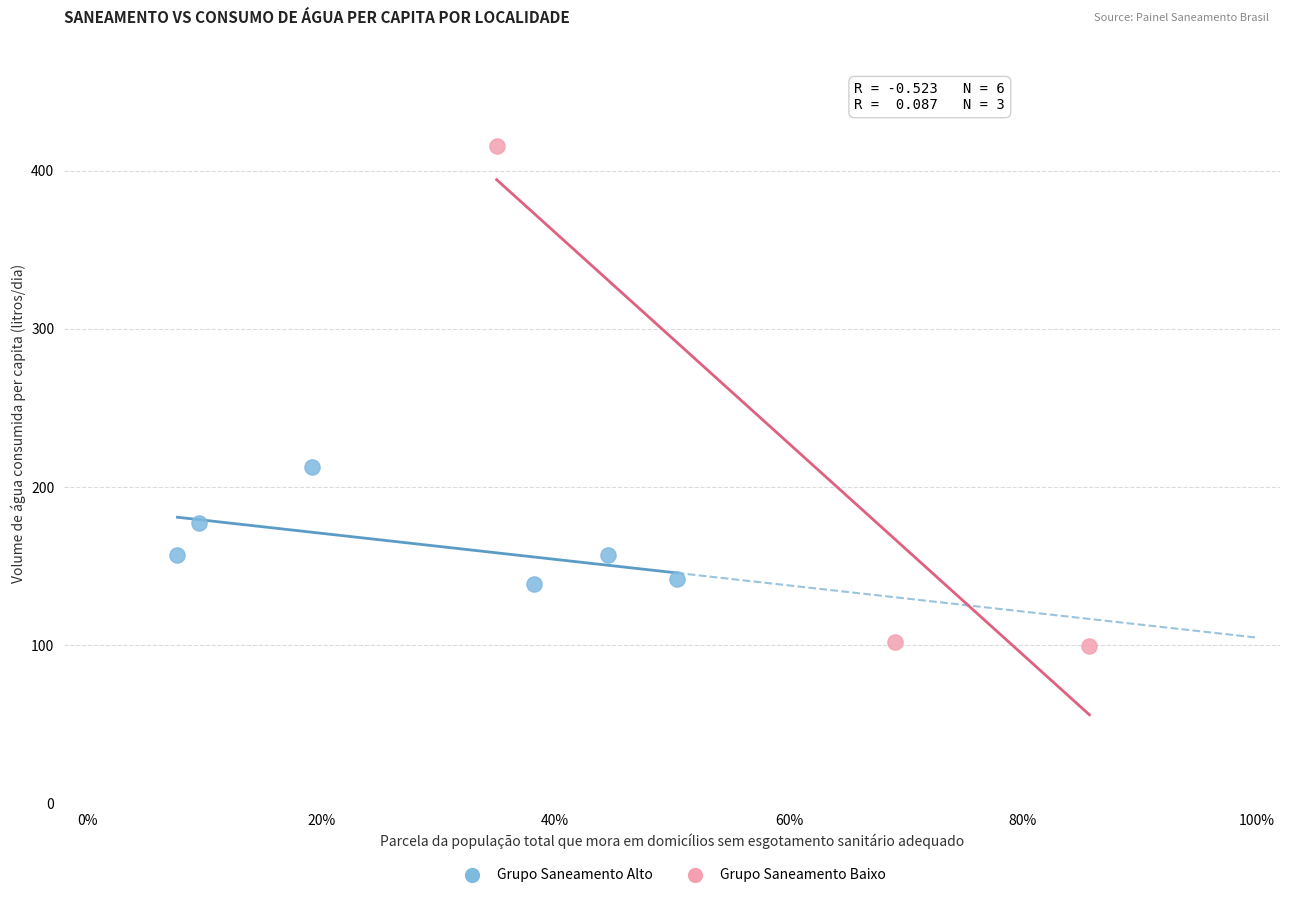

What are all the series names shown in the legend?

Grupo Saneamento Alto, Grupo Saneamento Baixo